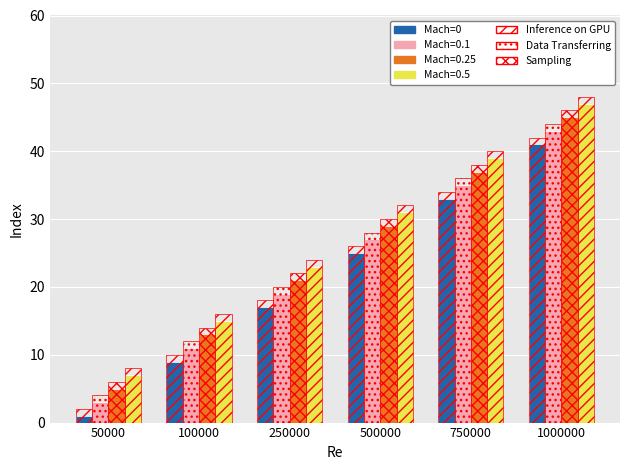

The value at 1000000 is 54. True or false?

False